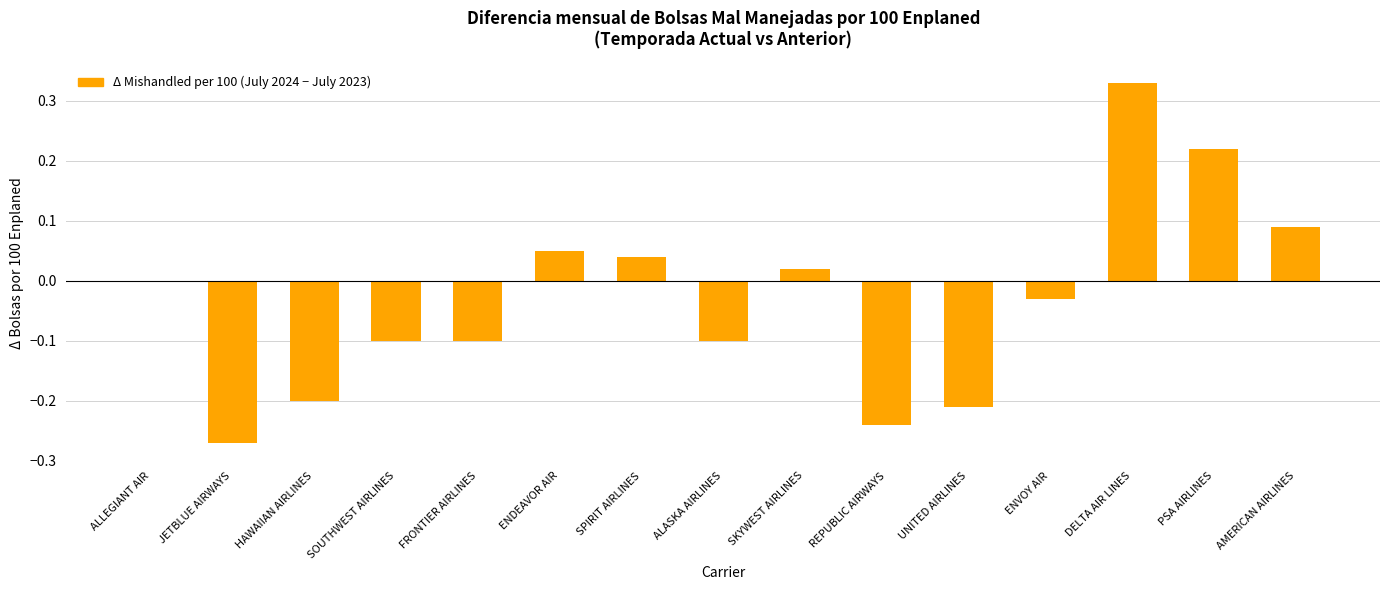

What is the change in value from SPIRIT AIRLINES to DELTA AIR LINES?

+0.3